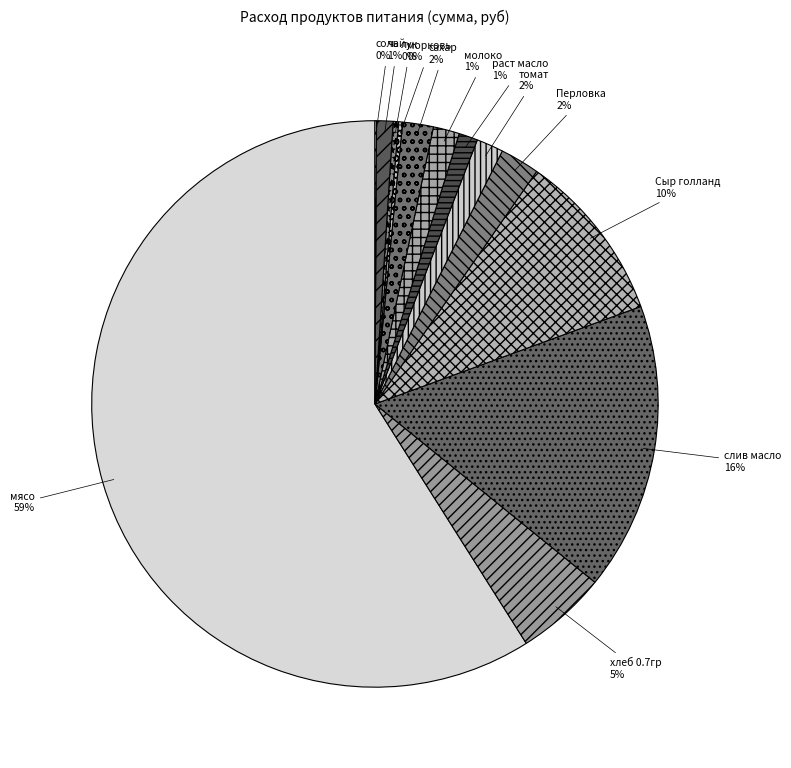

To the nearest percent, what is the difference between the сахар and чай slice percentages?

1%